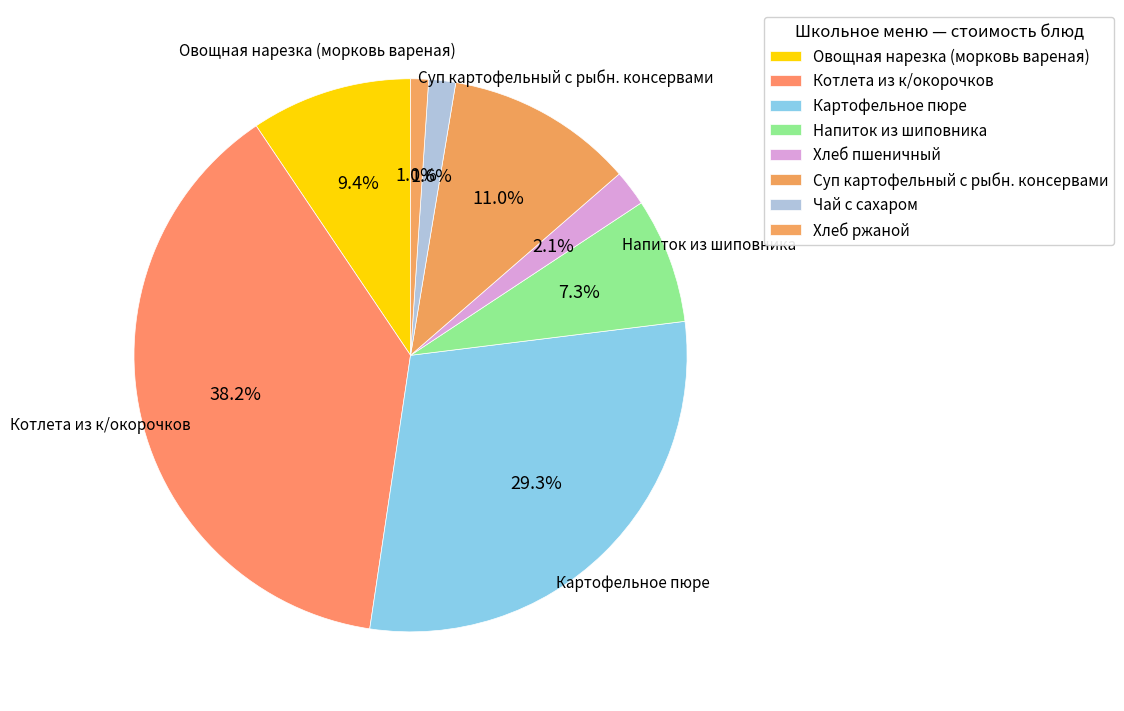

Count the number of slices in the pie.

8